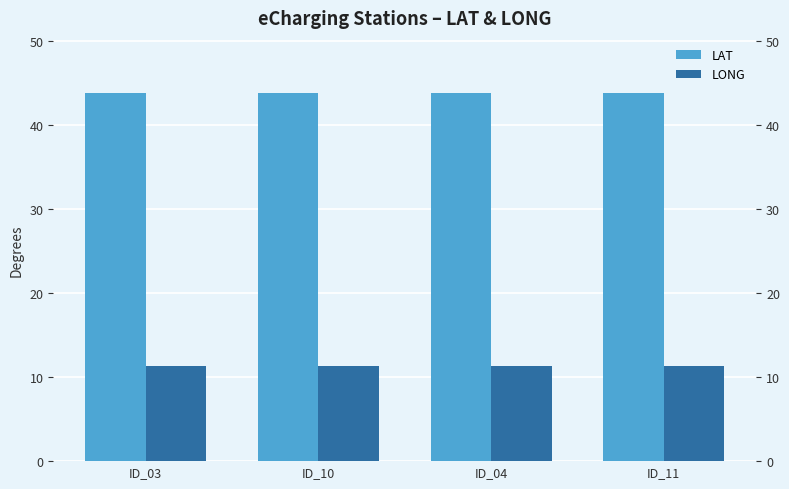

True or false: LAT has a value of 43.8 at ID_10.

True